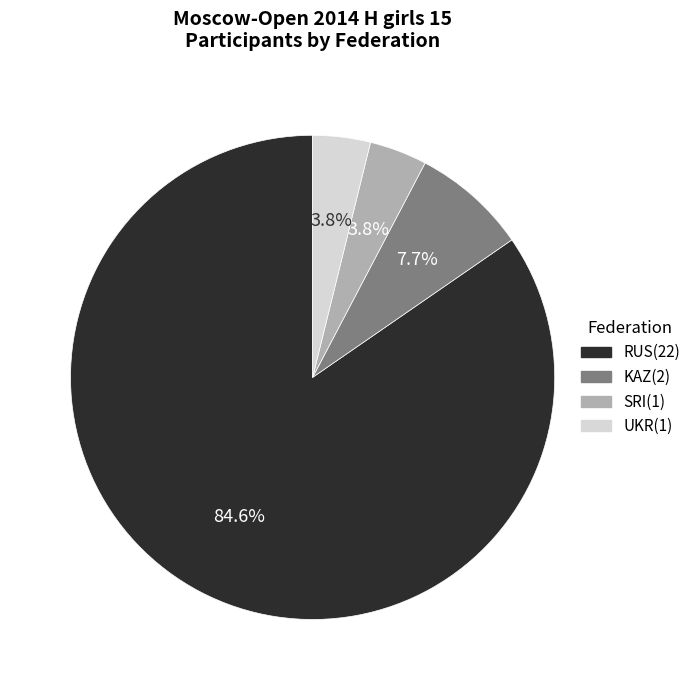

Is it true that UKR is 4% of the pie?

True